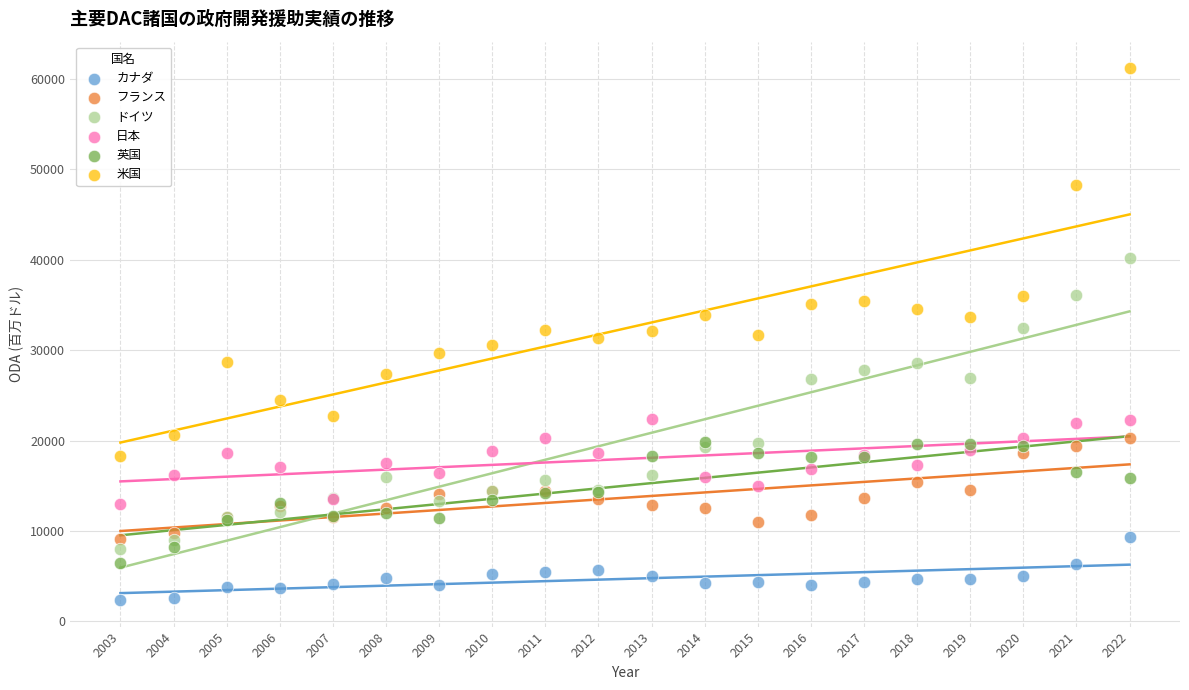

Which series contains the highest Y value?

米国